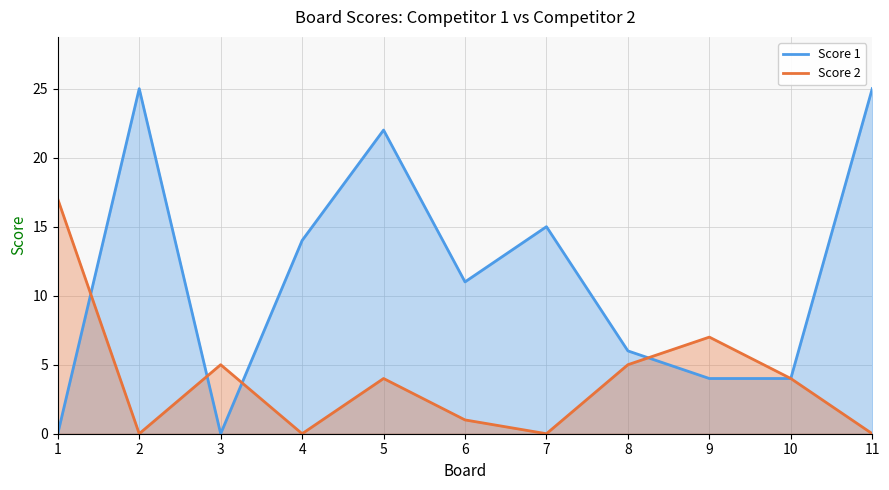

What is the average value of the Score 2 series?

4